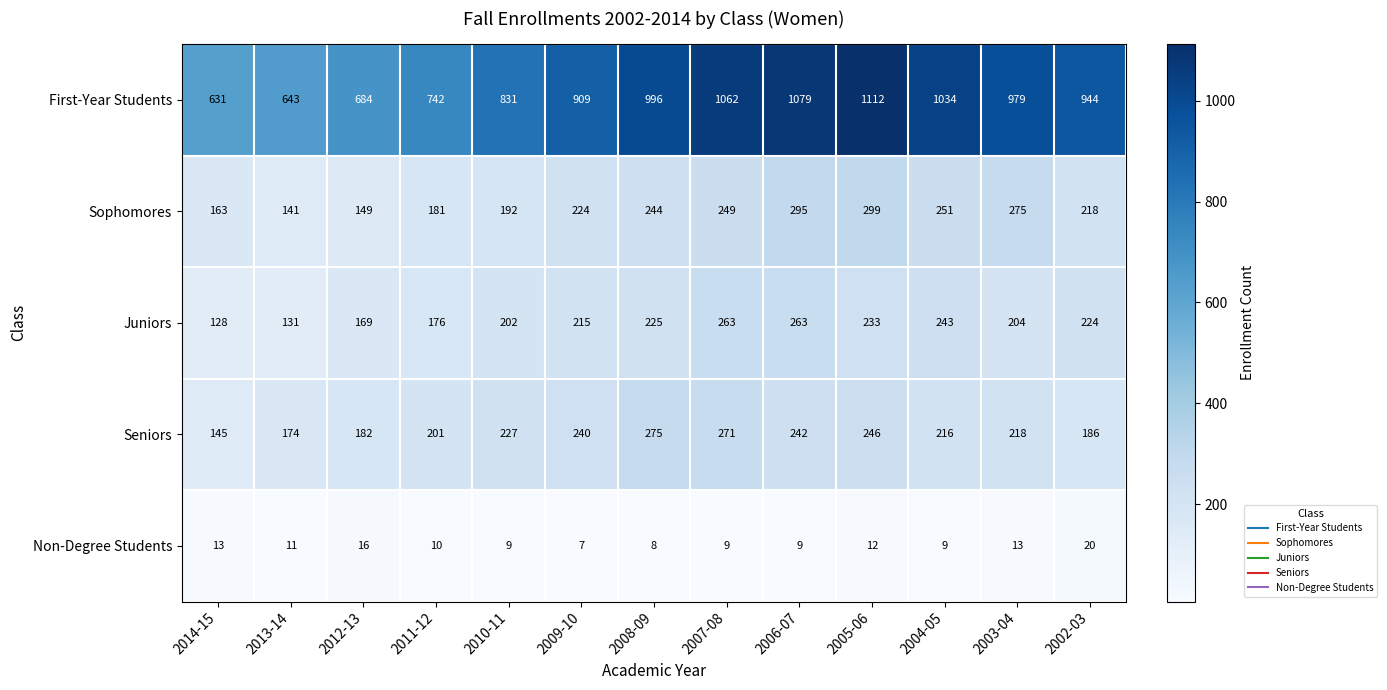

How many series are shown in this chart?

5